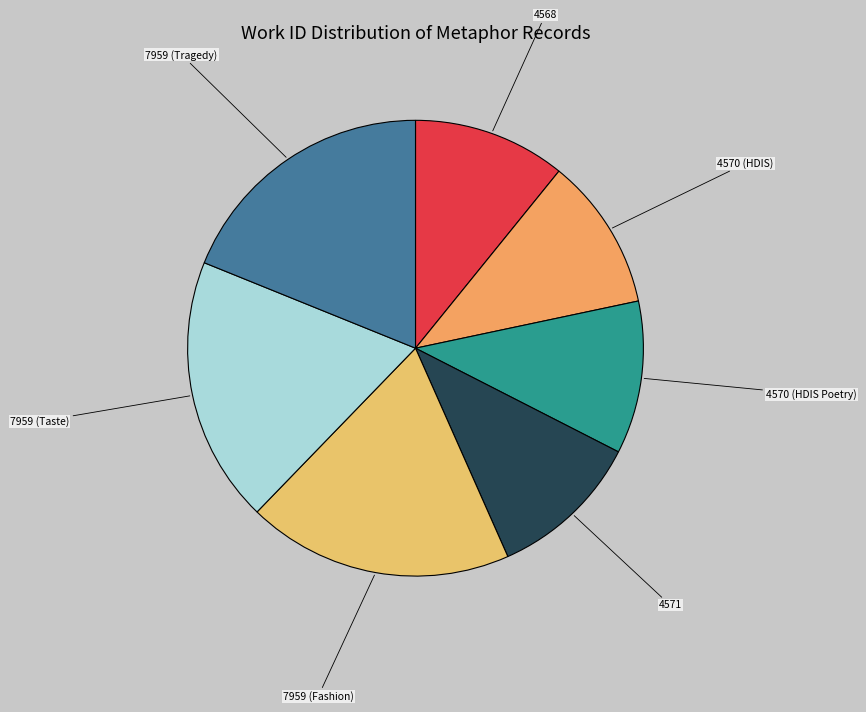

Is it true that 4570 (HDIS) is 22% of the pie?

False